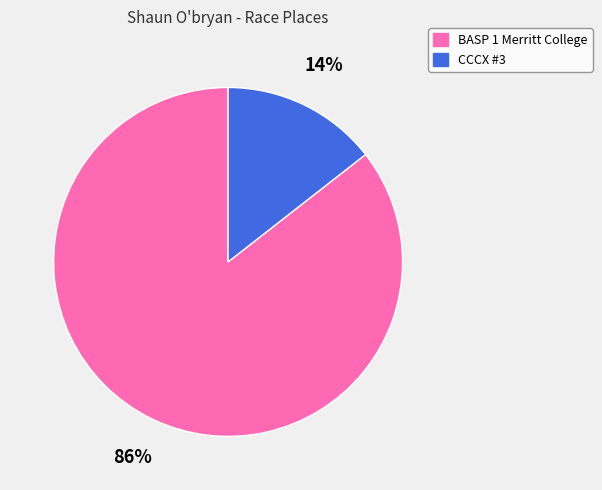

To the nearest percent, what percentage of the pie is CCCX #3?

14%